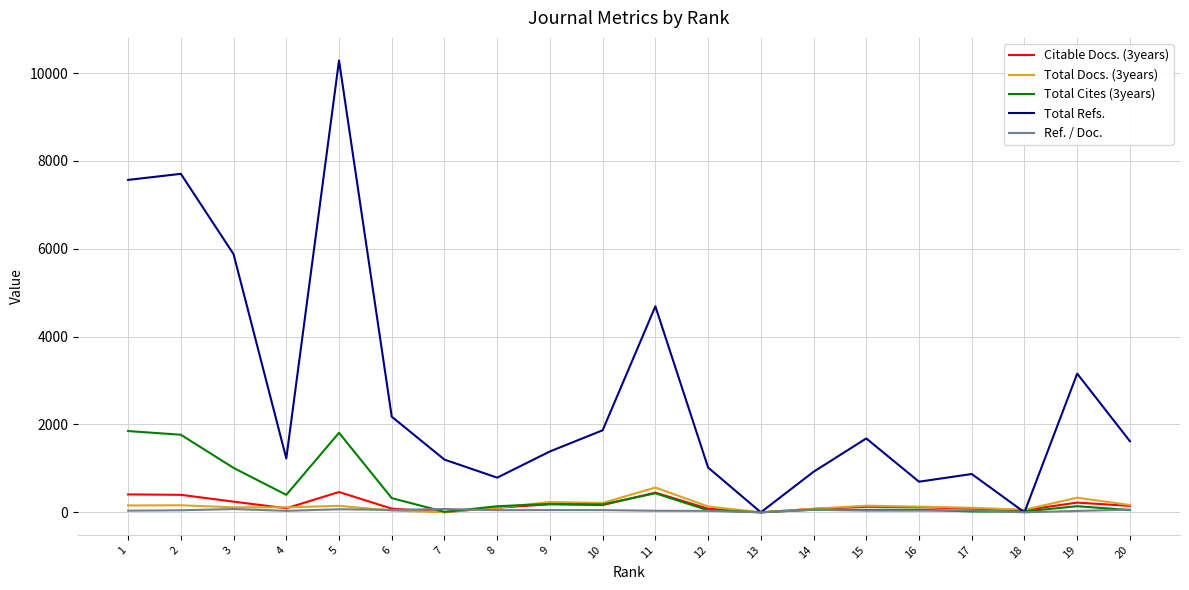

How many lines are shown in the chart?

5